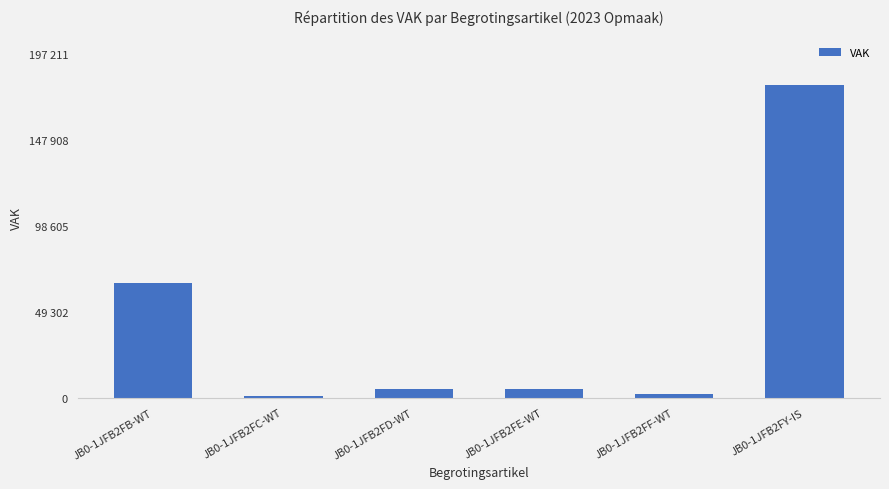

List the labels in order of value, smallest first.

JB0-1JFB2FC-WT, JB0-1JFB2FF-WT, JB0-1JFB2FD-WT, JB0-1JFB2FE-WT, JB0-1JFB2FB-WT, JB0-1JFB2FY-IS